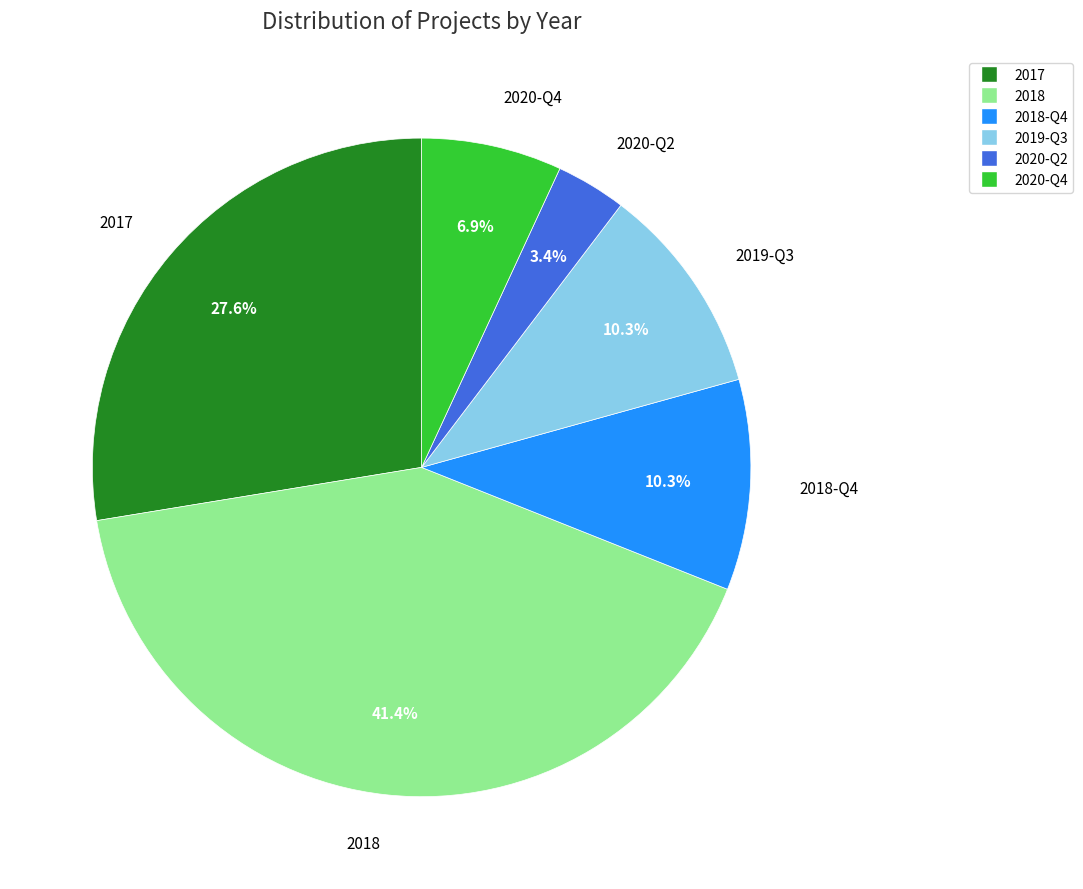

Is there any slice that represents more than half of the pie?

No